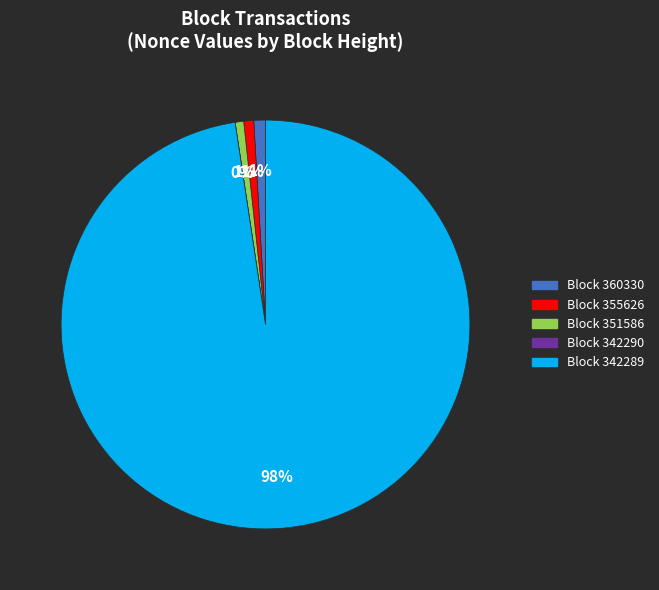

To the nearest percent, what is the difference between the 351586 and 342290 slice percentages?

1%